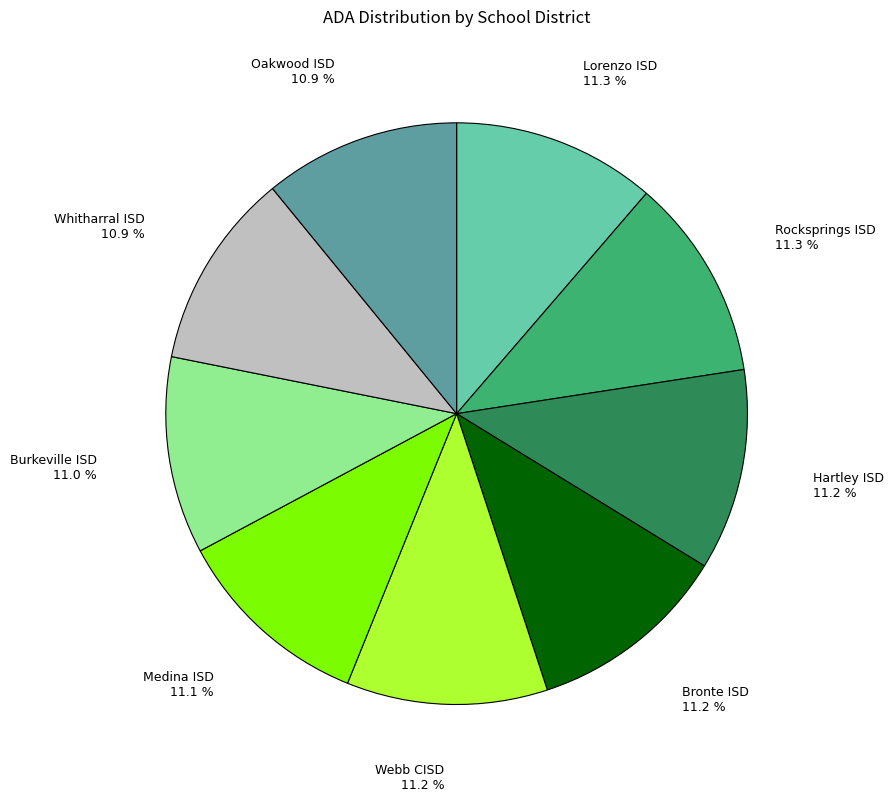

Combined, what portion of the pie is Burkeville ISD and Lorenzo ISD?

22.3%